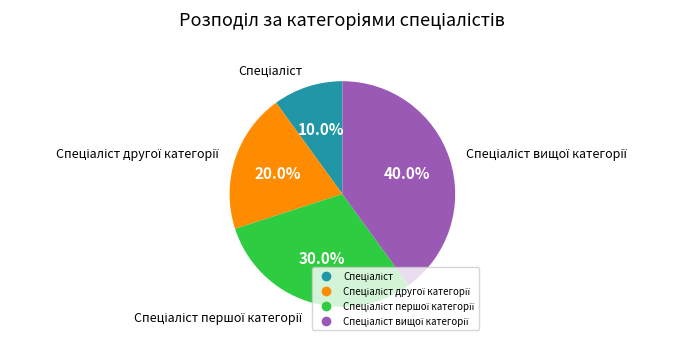

Does any single category account for the majority?

No